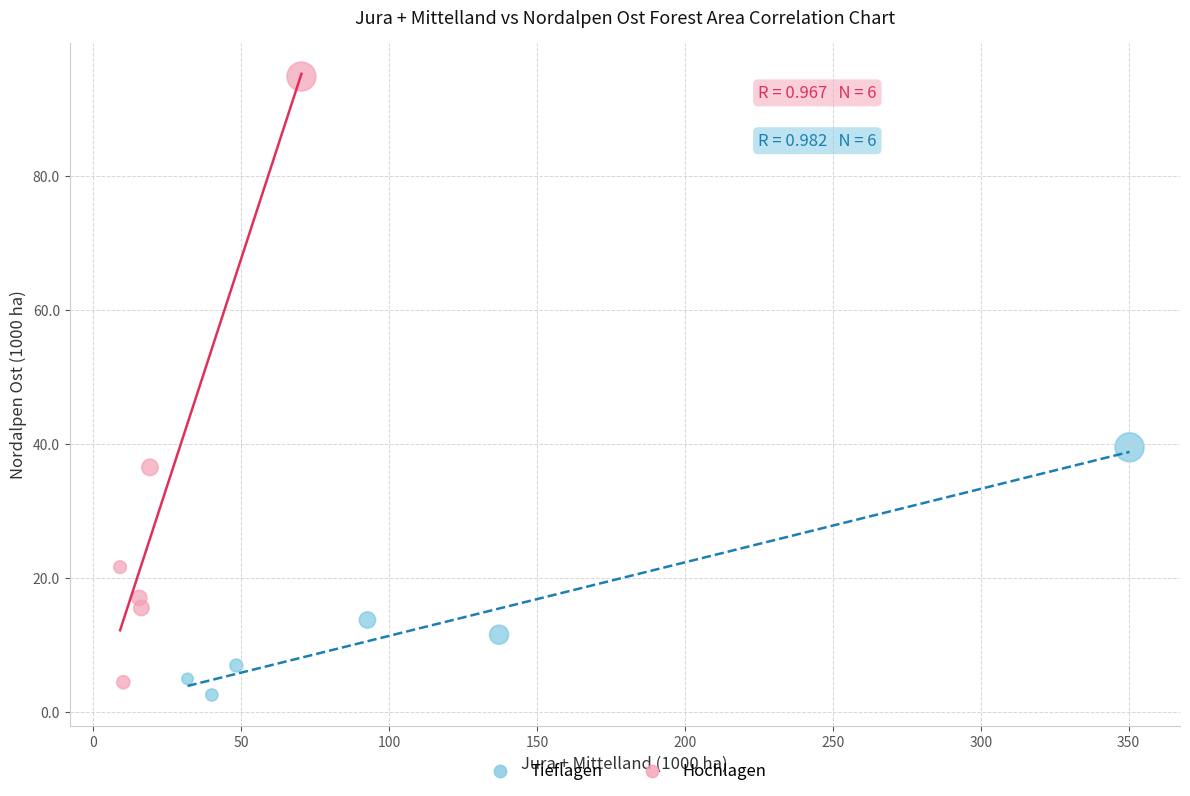

What are all the series names shown in the legend?

Tieflagen, Hochlagen